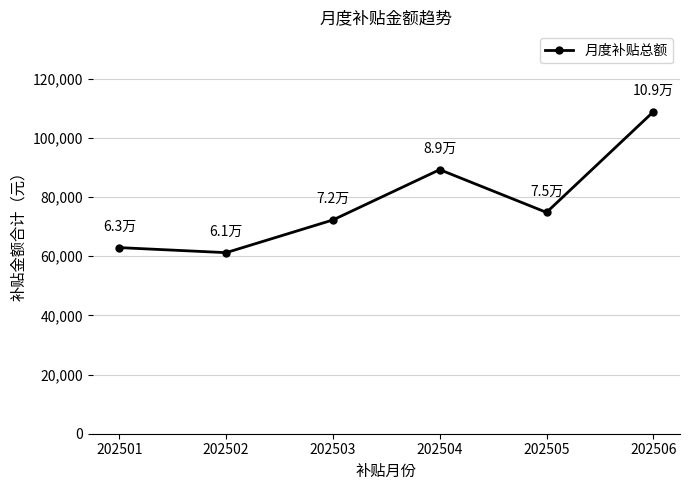

How many lines are shown in the chart?

1